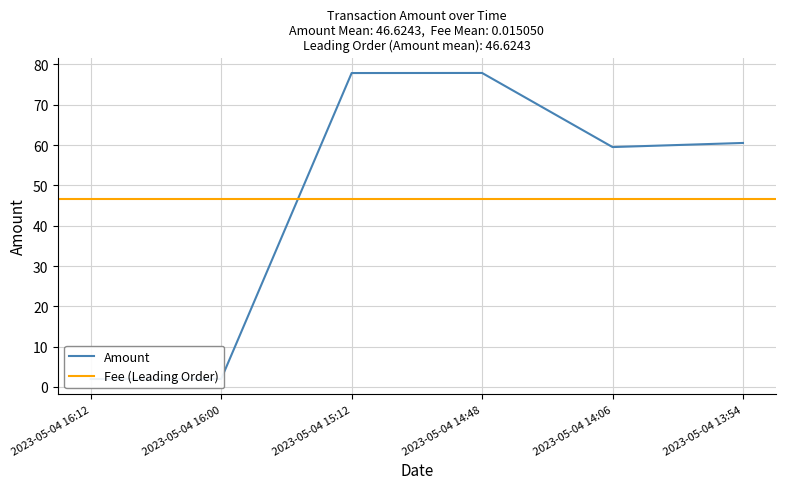

The value at 2023-05-04 14:06 is 59.5. True or false?

True